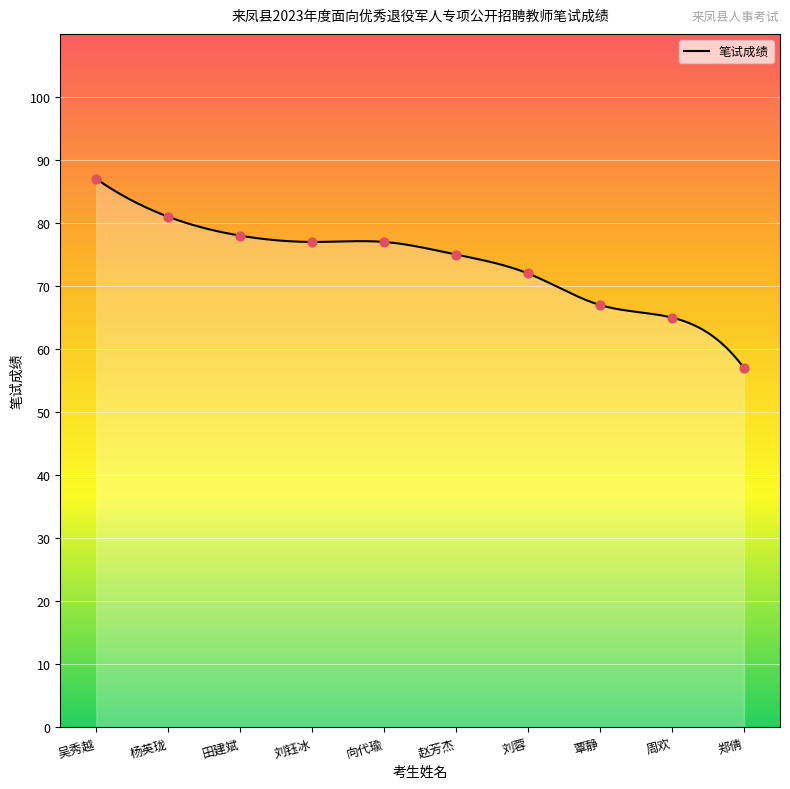

Between 吴秀越 and 覃静, which is larger?

吴秀越